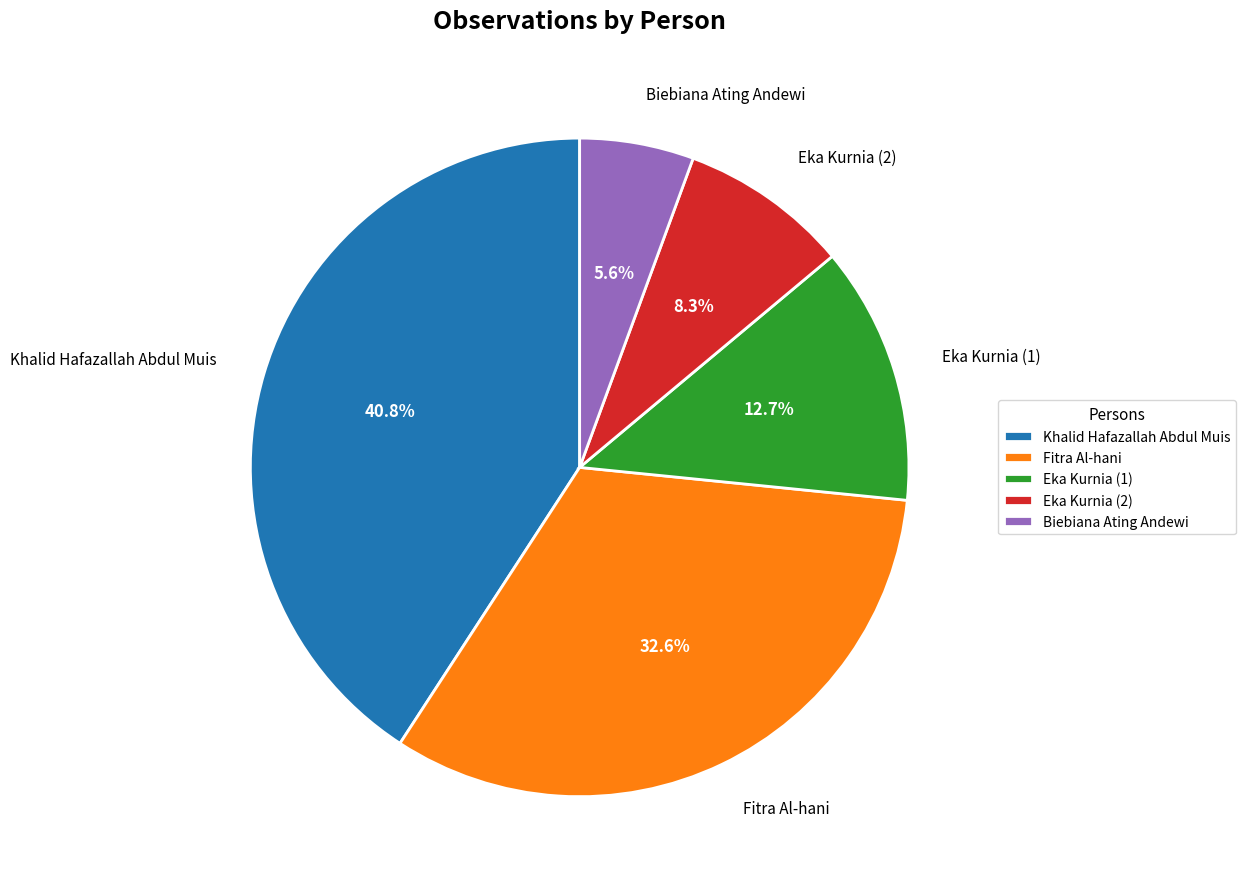

Count the number of slices in the pie.

5